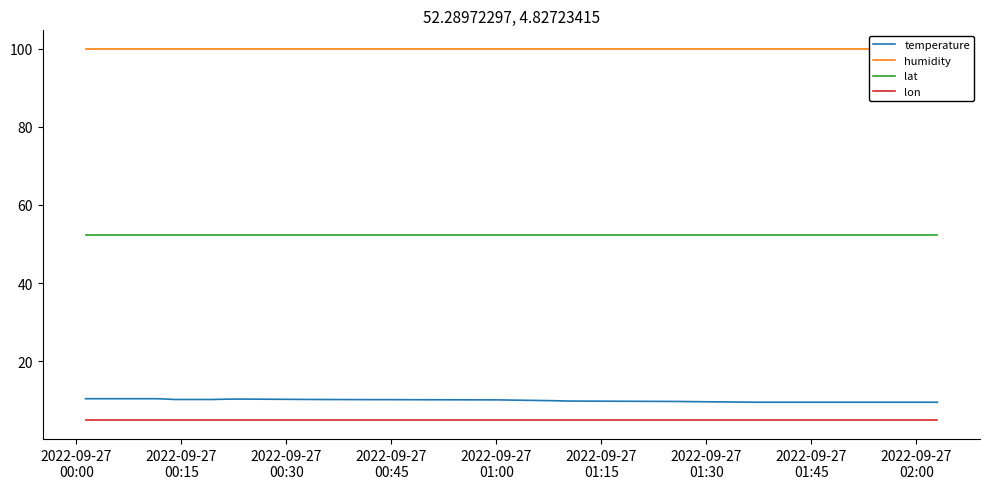

True or false: lon and temperature cross at least once.

False